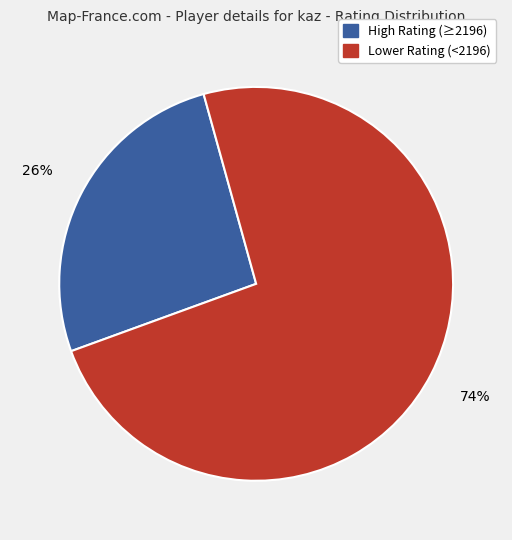

Combined, do Lower Rating (<2196) and High Rating (≥2196) account for over 50%?

Yes